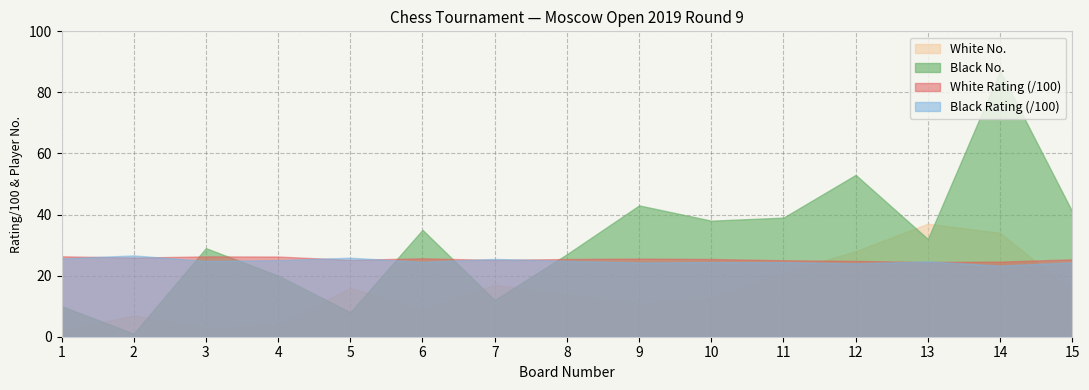

What is the difference between the maximum and minimum values in the White Rating series?

188